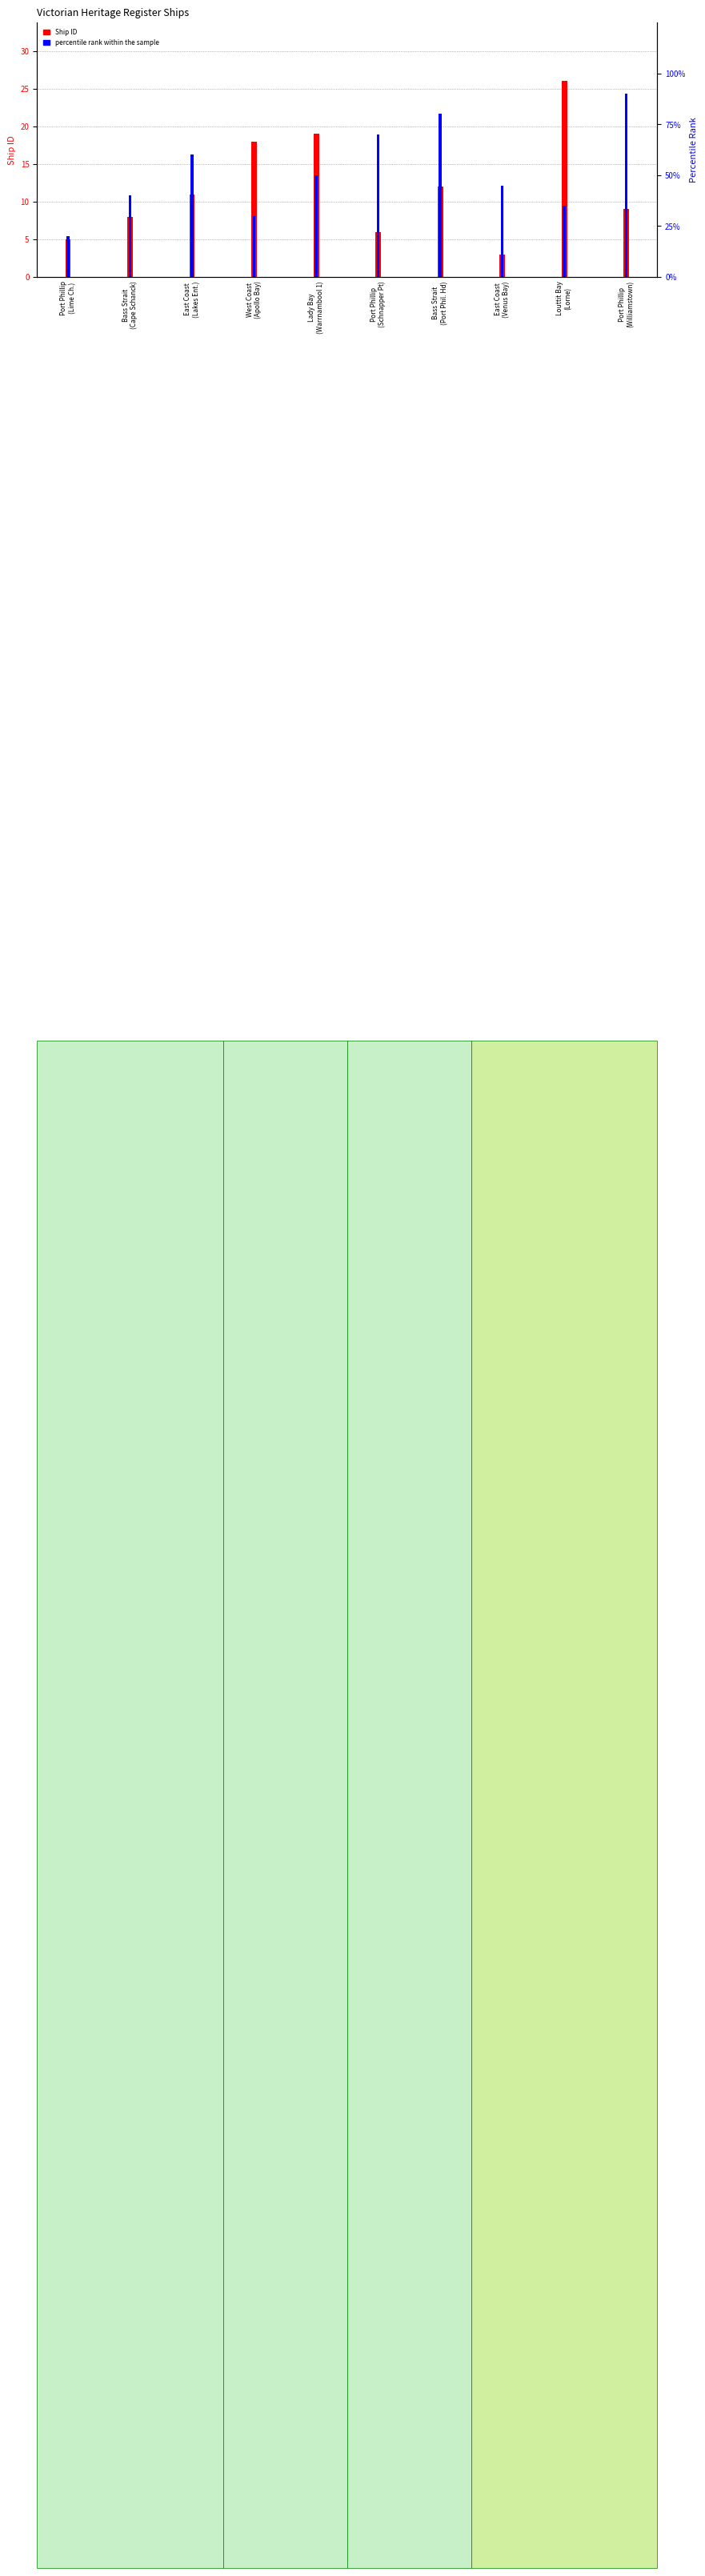

Which has a higher value, East Coast
(Venus Bay) or Port Phillip
(Schnapper Pt)?

Port Phillip
(Schnapper Pt)